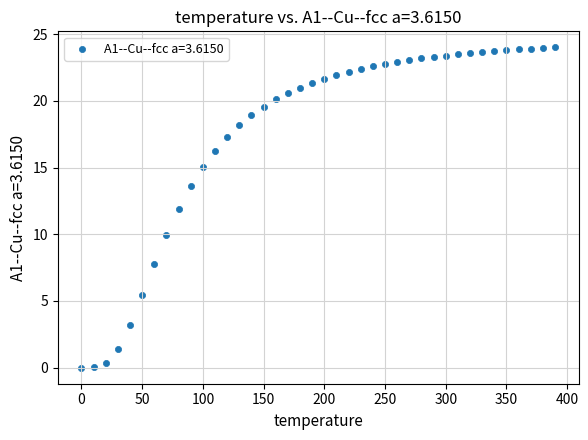

What is the range of Y values (max minus min)?

24.0